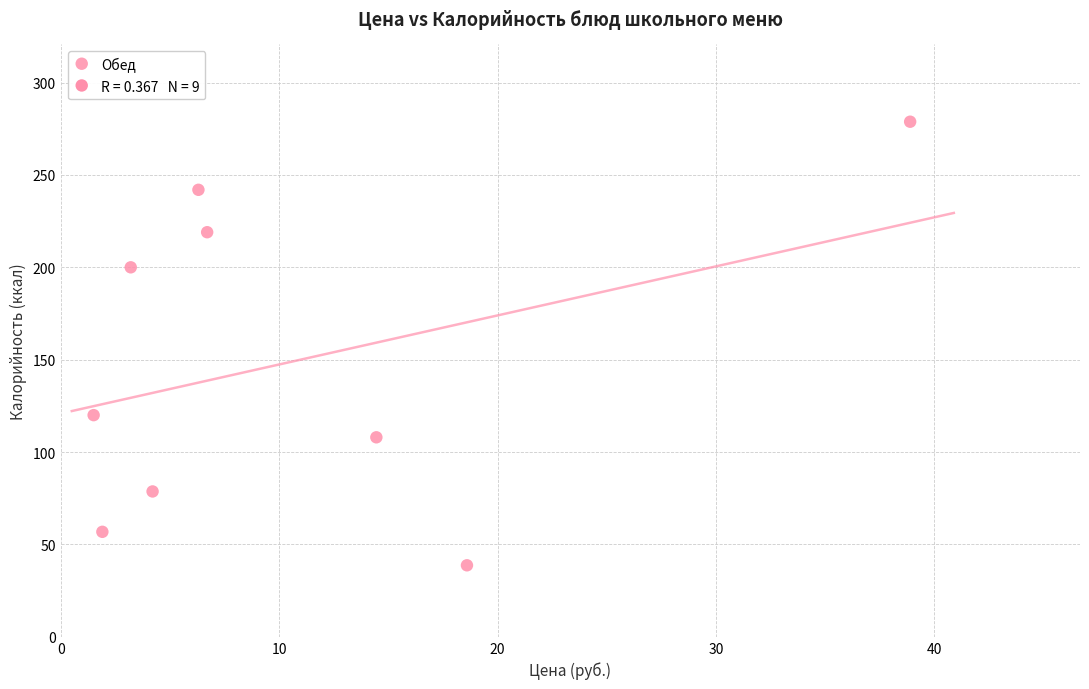

What is the average Y value?

149.1